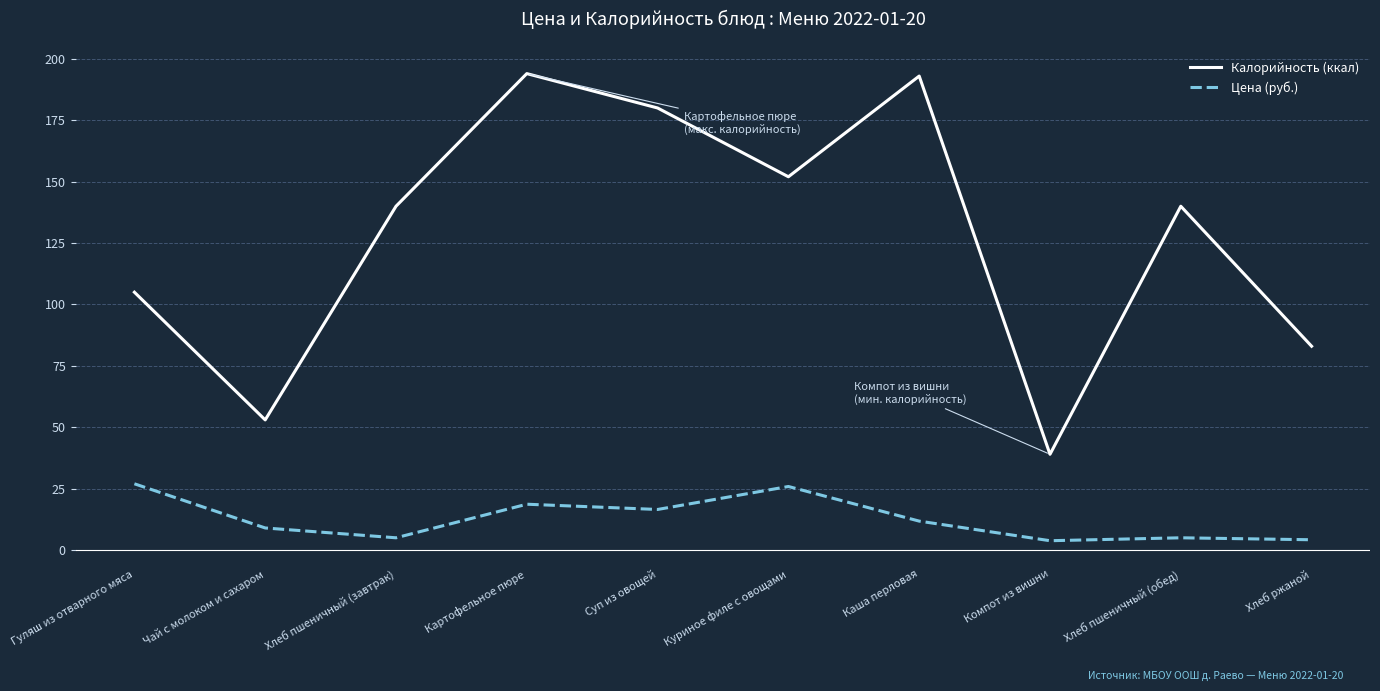

The value of Цена (руб.) at Куриное филе с овощами is 25.9. True or false?

True